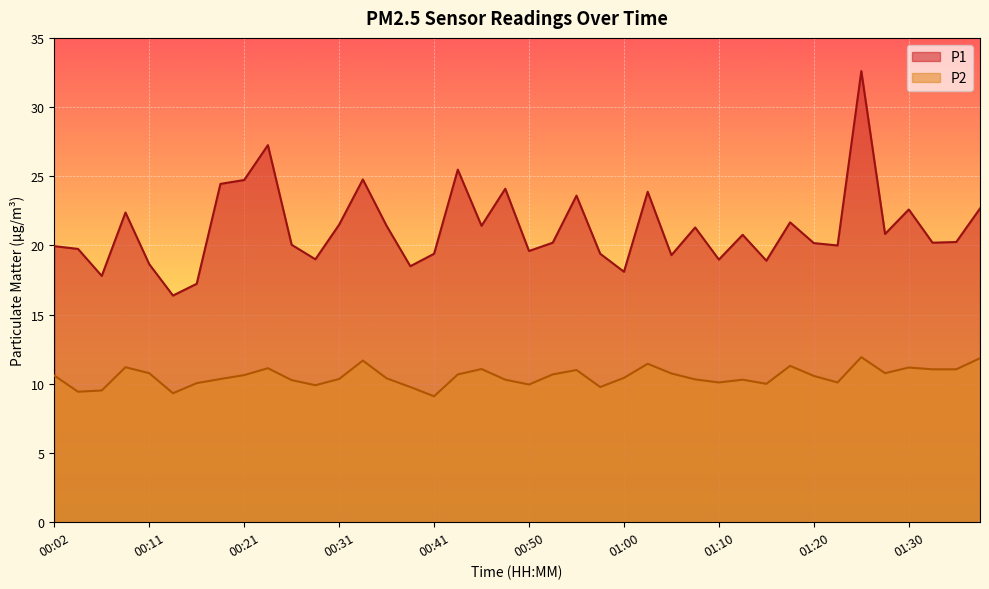

Where is the first local maximum for P1?

00:09